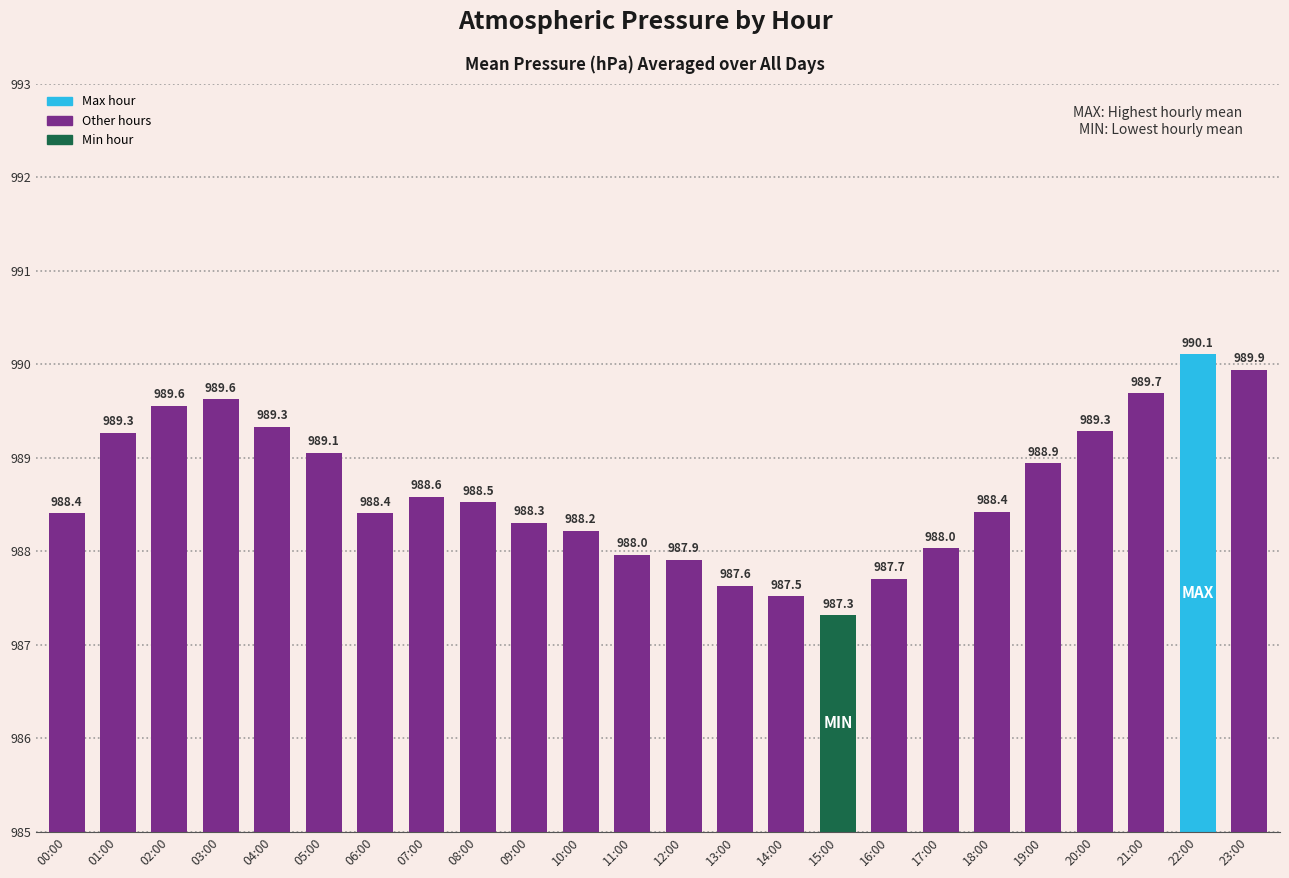

What is the change in value from 08:00 to 20:00?

+0.8